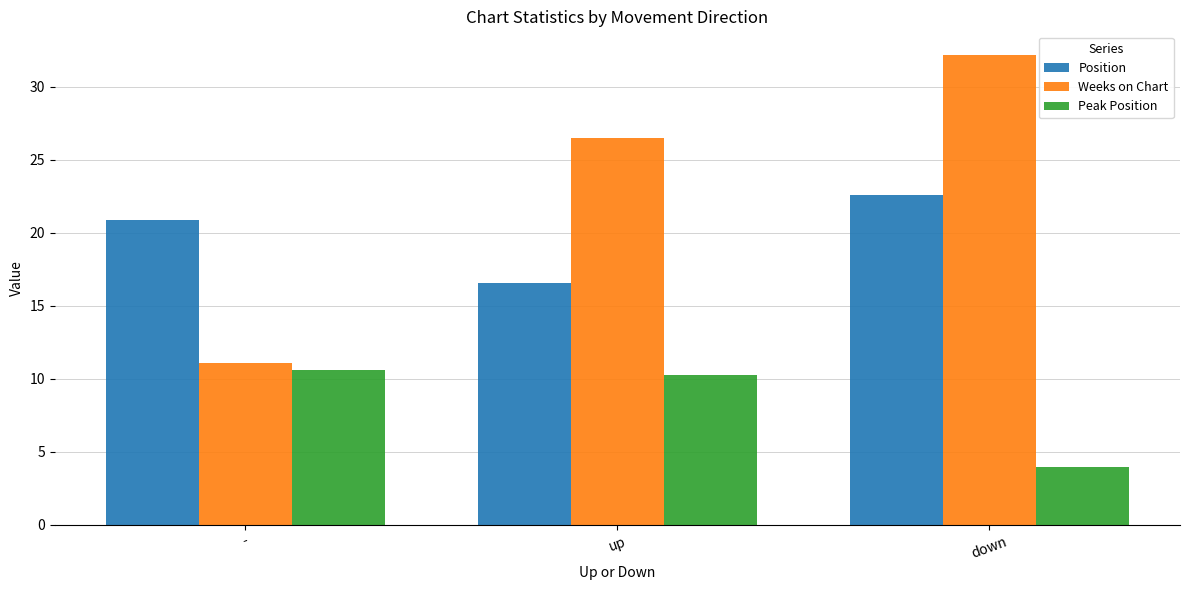

At how many categories does at least one series exceed 25?

2